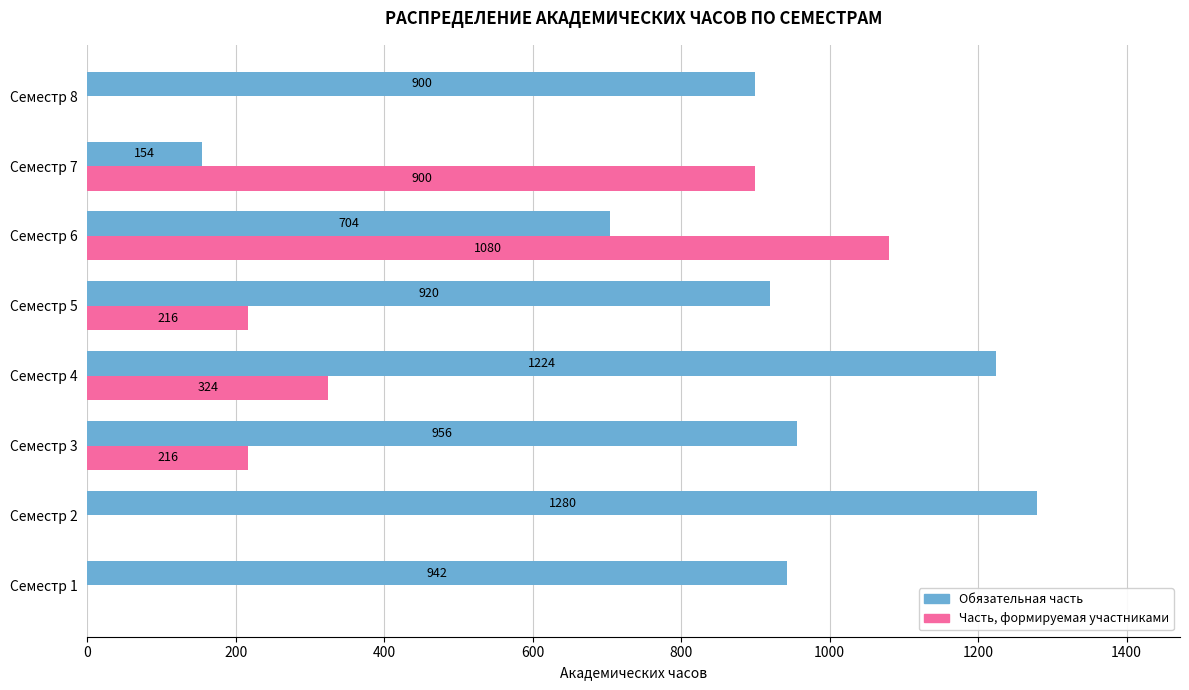

How many Часть, формируемая участниками values are between 0 and 900?

7